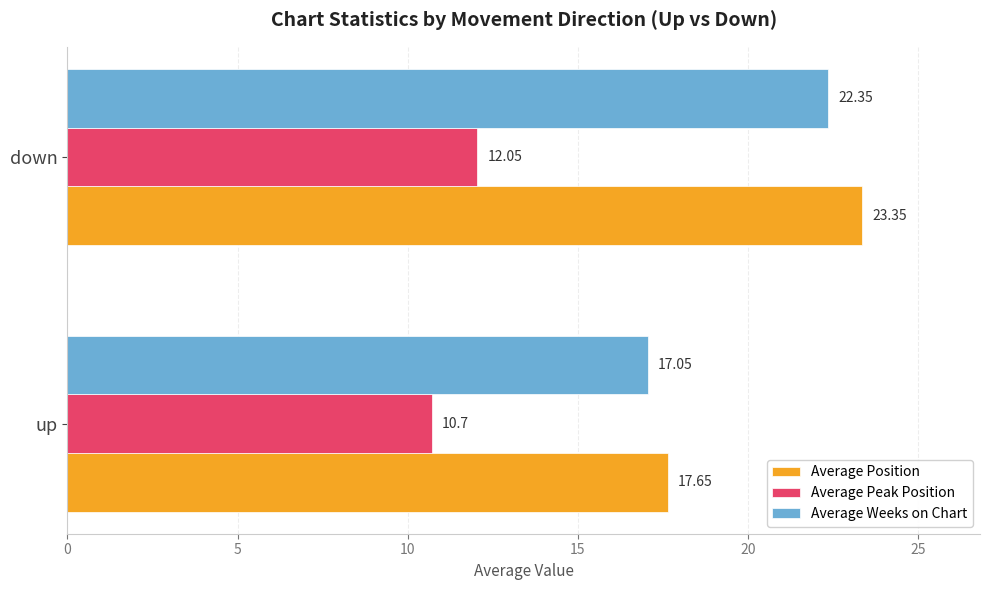

At which label is Average Weeks on Chart closest to 19?

up